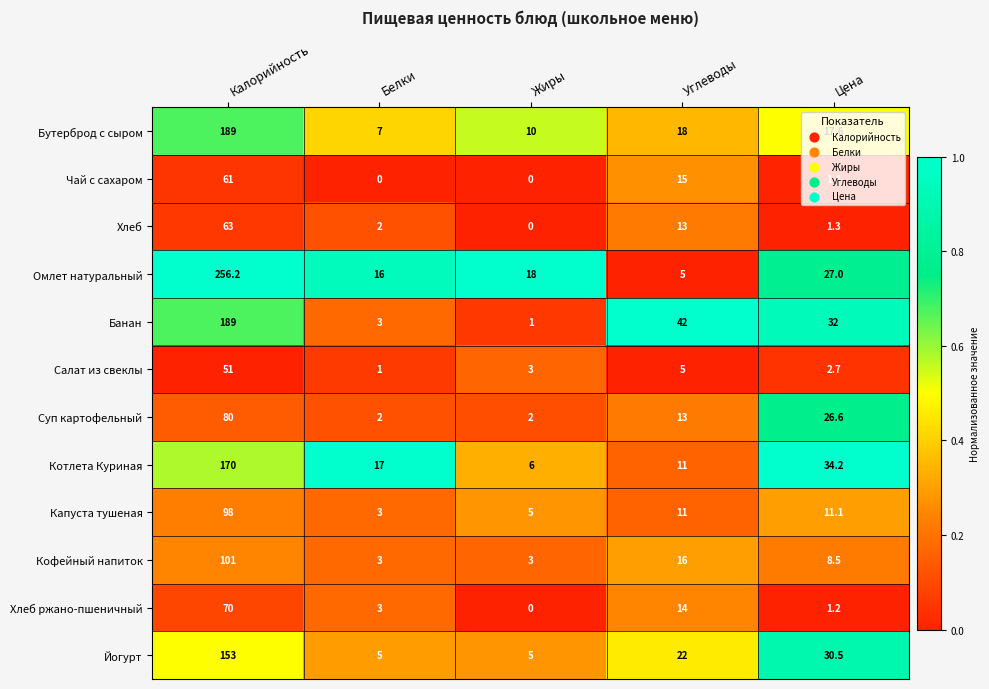

True or false: Омлет натуральный has a value of 27.0 at Цена.

True